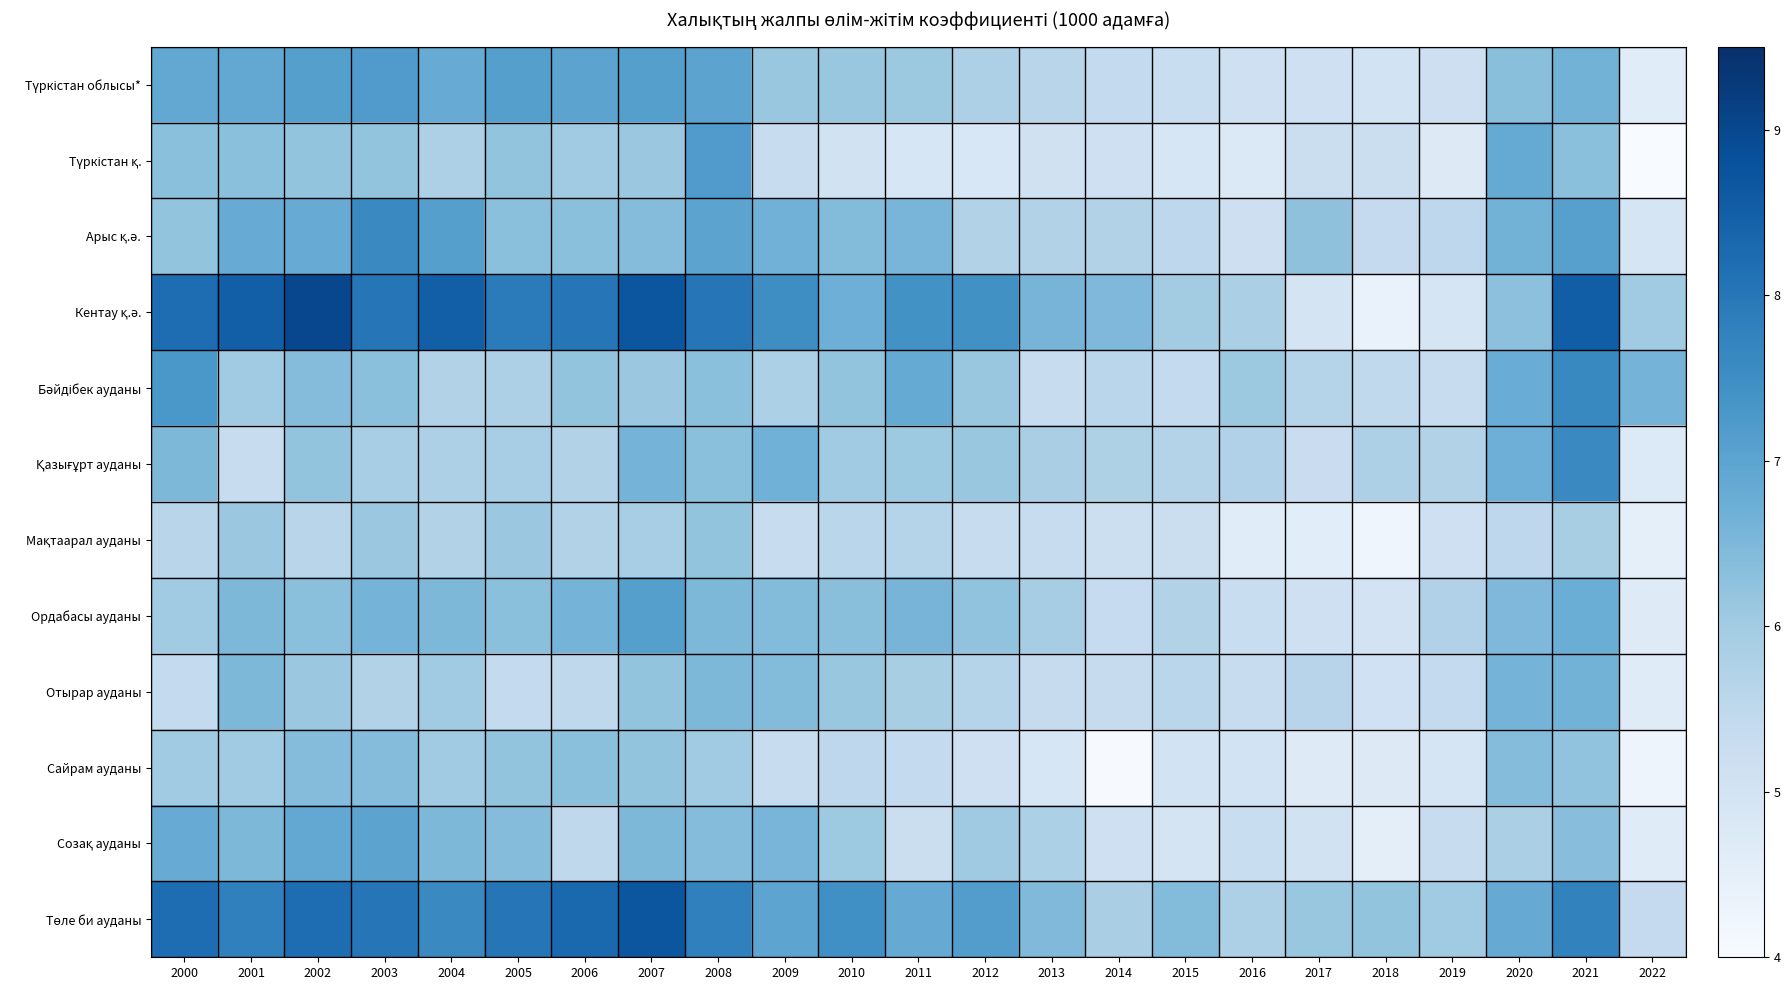

At which category does the chart reach its minimum across all series?

2022